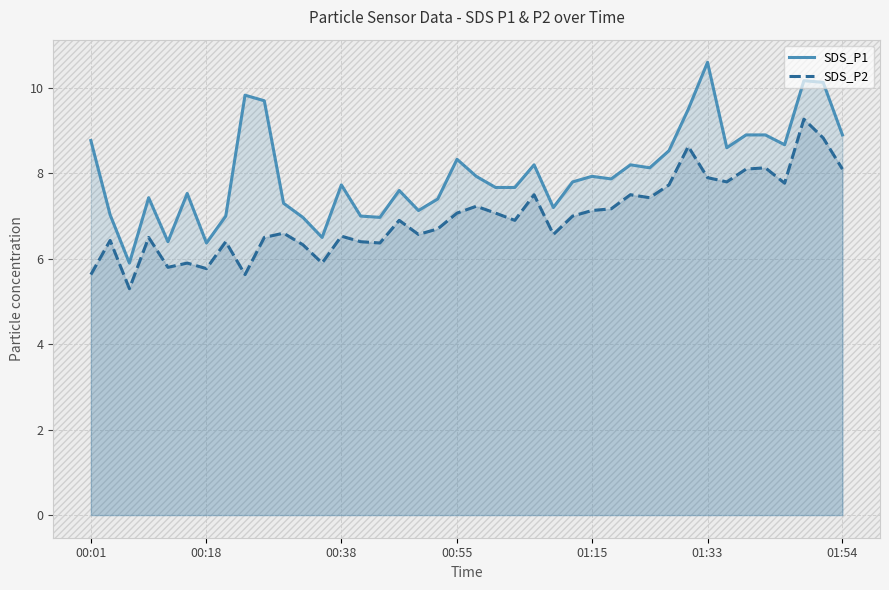

What is the approximate value of SDS_P2 at 01:54?

8.1